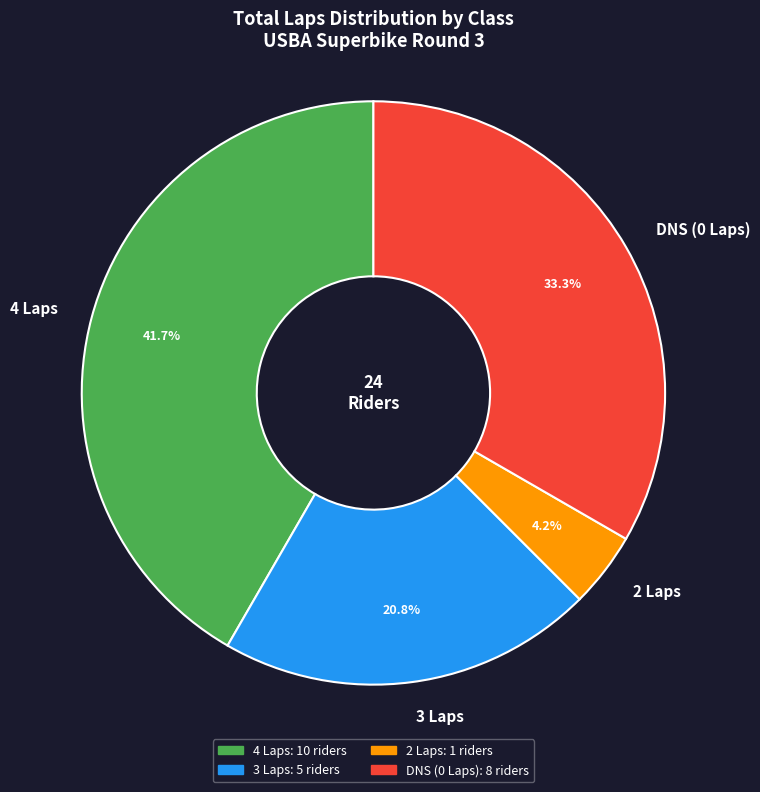

What percentage is NOT represented by DNS (0 Laps)?

66.7%